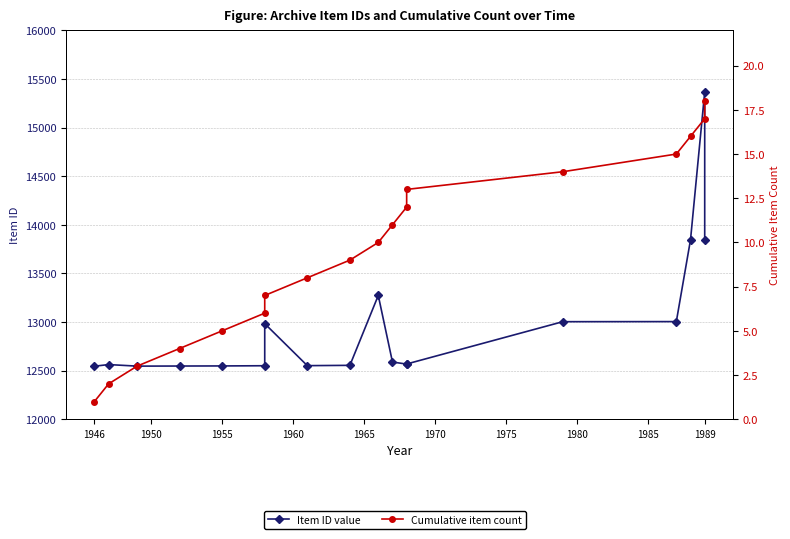

Reading left to right, what are all the values shown in this chart?

Item ID value: 12545	12562	12546	12547	12548	12550	12983	12551	12554	13273	12588	12567	12568	13003	13004	13846	15367	13848
Cumulative item count: 1	2	3	4	5	6	7	8	9	10	11	12	13	14	15	16	17	18